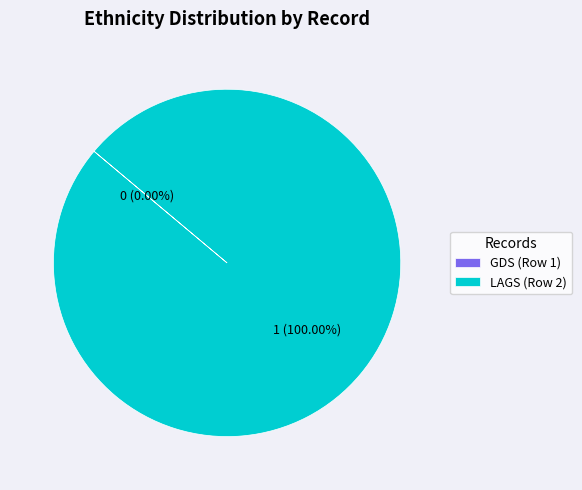

Which category has the biggest portion of the pie?

2